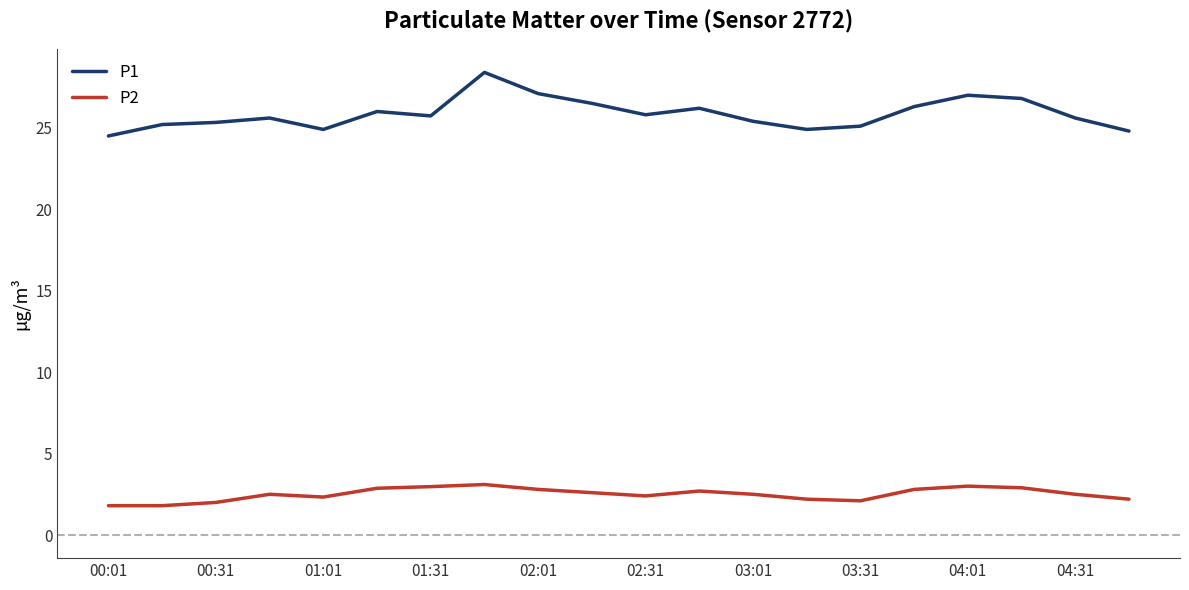

What is the highest value of the P1 series?

28.4